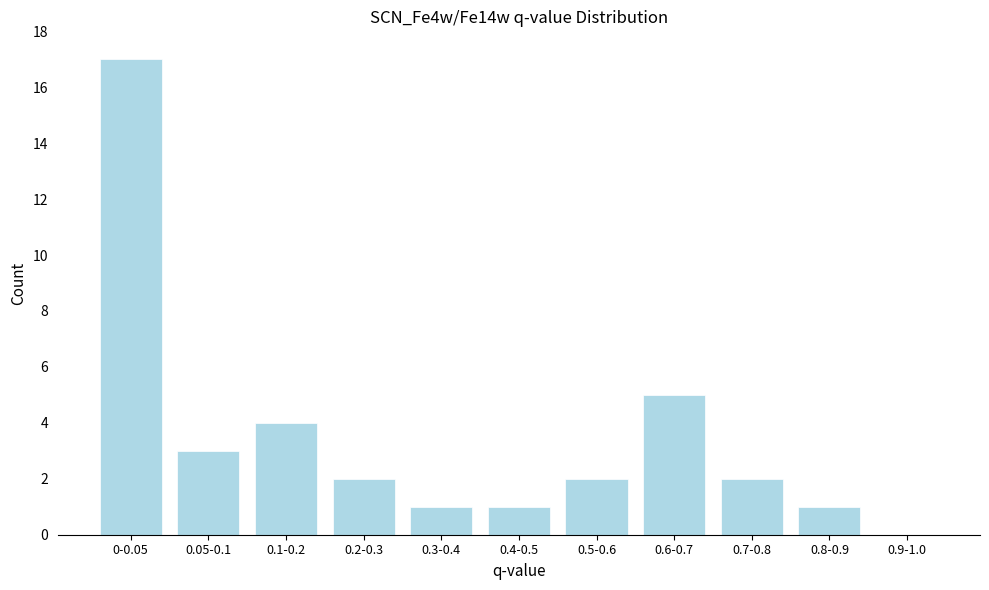

Reading left to right, extract all data points from this chart.

0-0.05=17	0.05-0.1=3	0.1-0.2=4	0.2-0.3=2	0.3-0.4=1	0.4-0.5=1	0.5-0.6=2	0.6-0.7=5	0.7-0.8=2	0.8-0.9=1	0.9-1.0=0